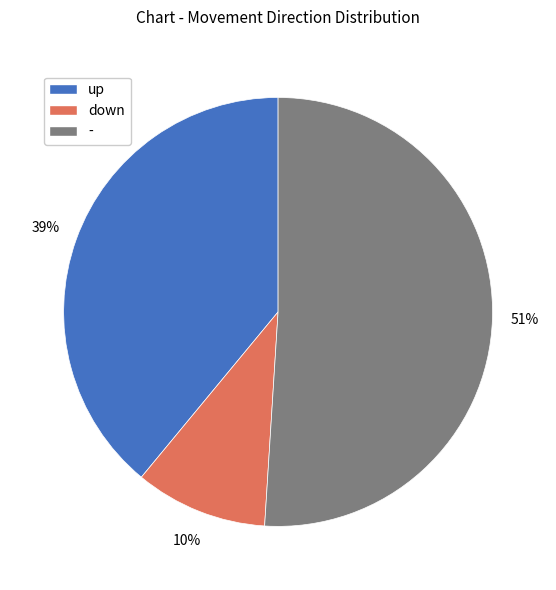

Do up and down together represent more than half of the pie?

No